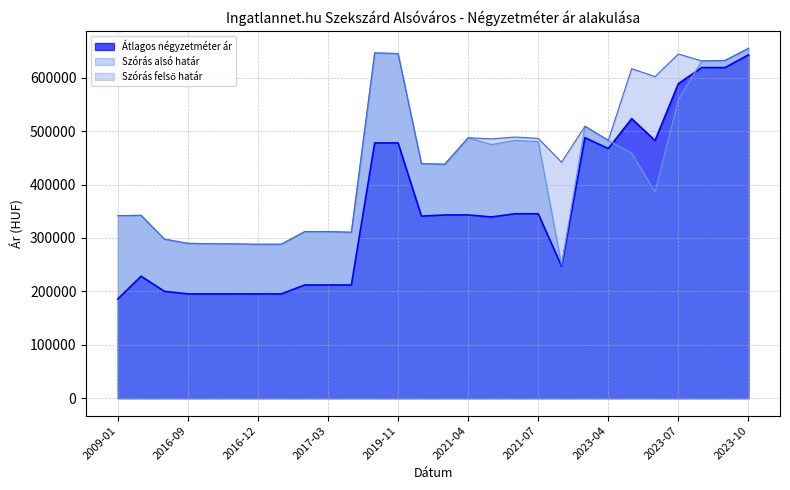

True or false: Szórás felső határ has a value of 670207 at 2021-01.

False